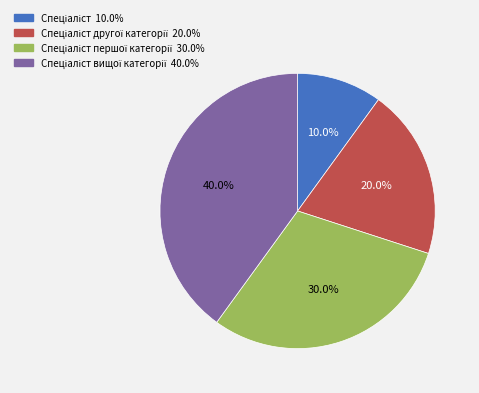

Is there any slice that represents more than half of the pie?

No